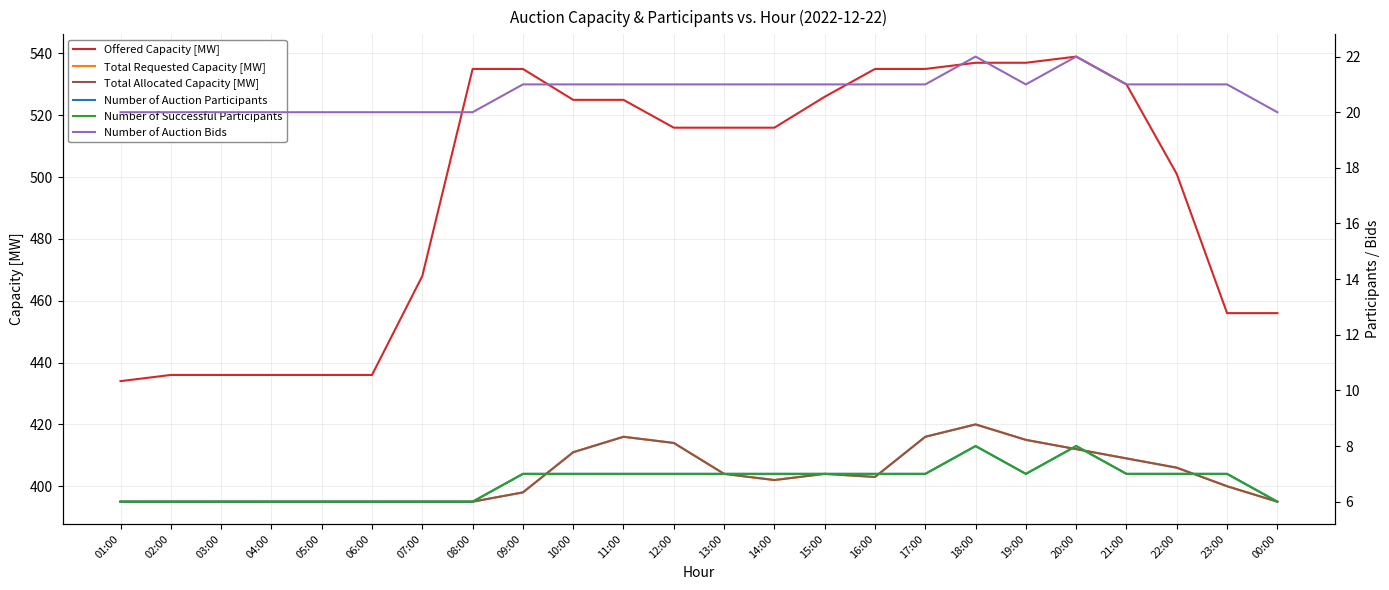

The value of Number of Auction Bids at 16:00 is 35. True or false?

False